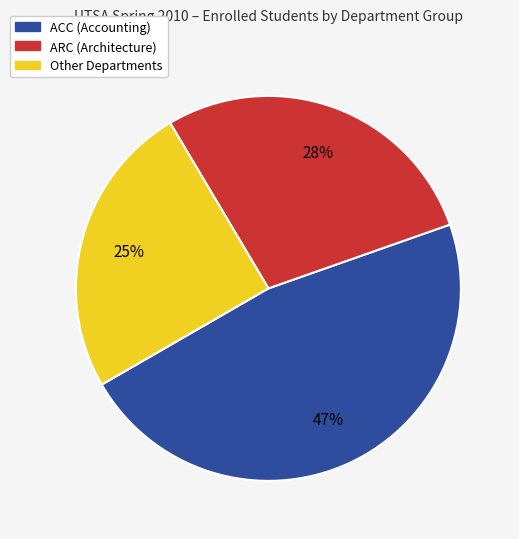

To the nearest percent, what is the difference between the largest and smallest slice percentages?

22%